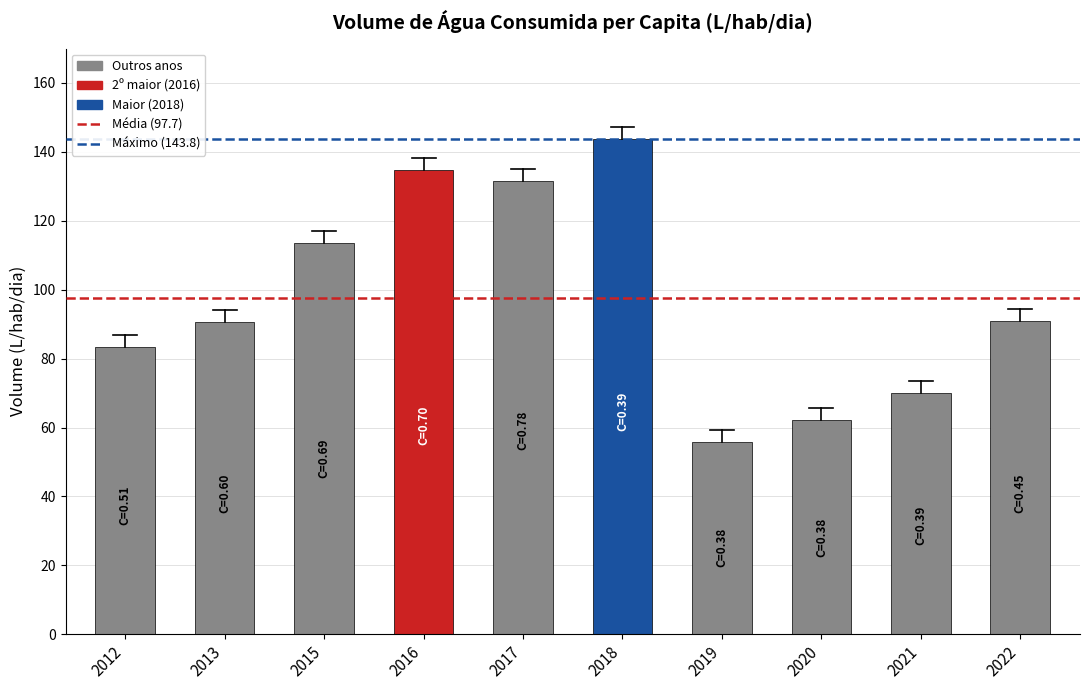

What is the sum of the values at 2013 and 2018?

234.5